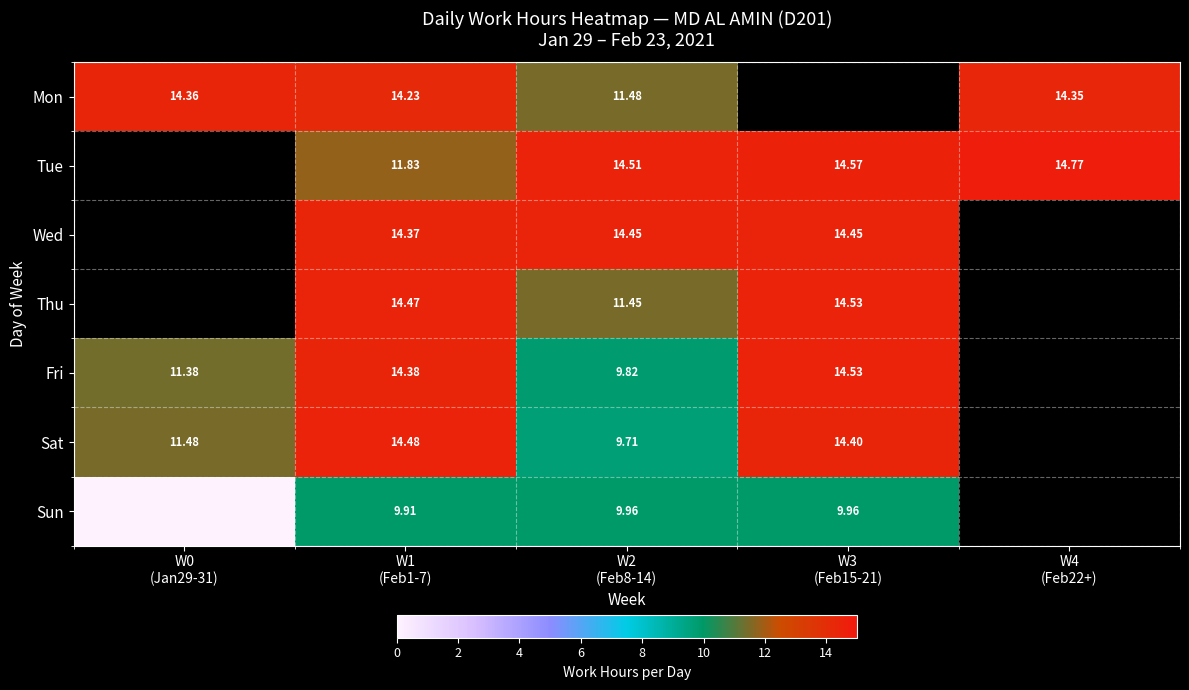

The value of Thu at W3 (Feb15-21) is 8.6. True or false?

False